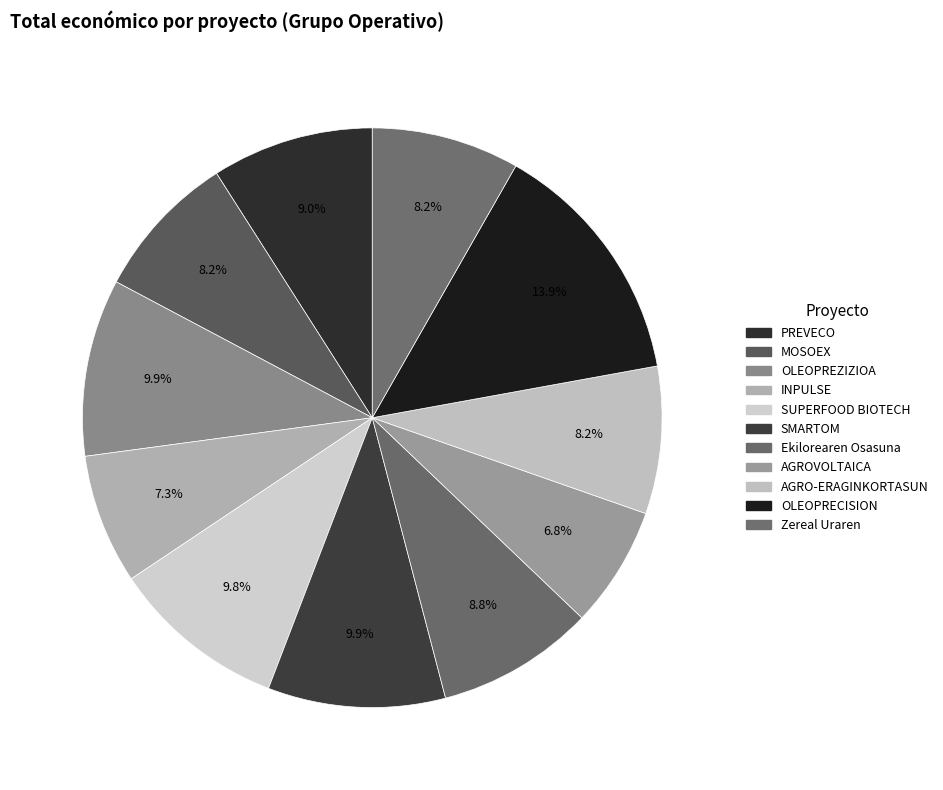

How many segments does this pie chart have?

11